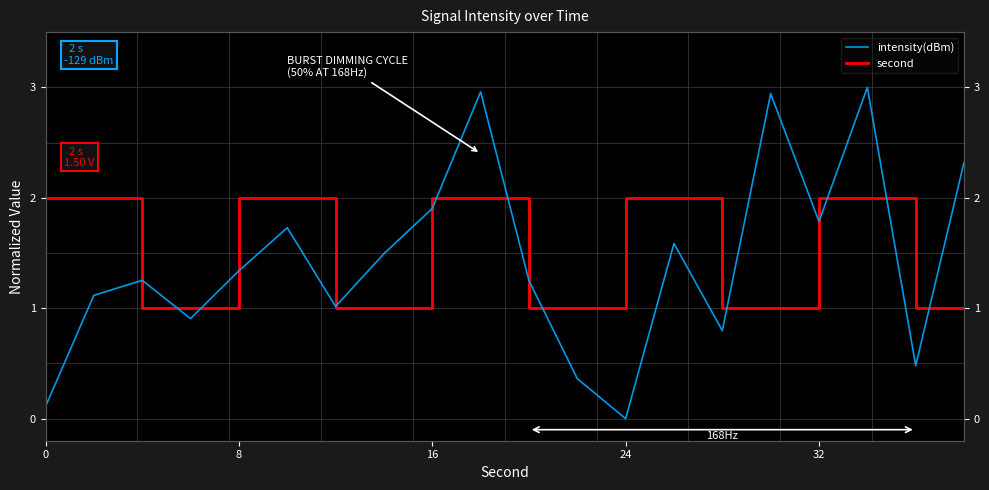

The value of second at 16 is 1.0. True or false?

True